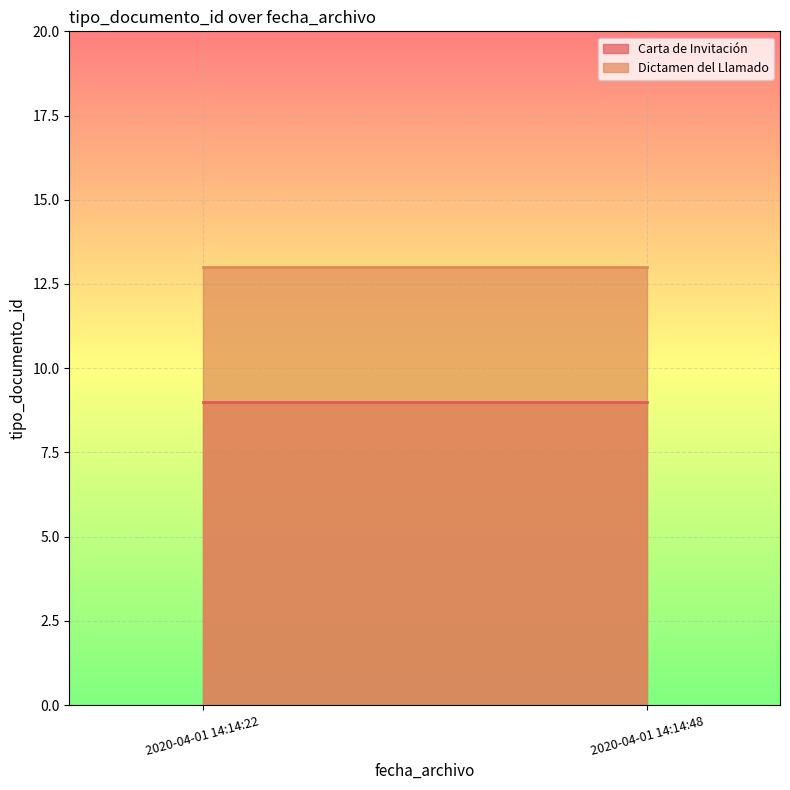

List the series in order of their peak value, highest first.

Dictamen del Llamado, Carta de Invitación